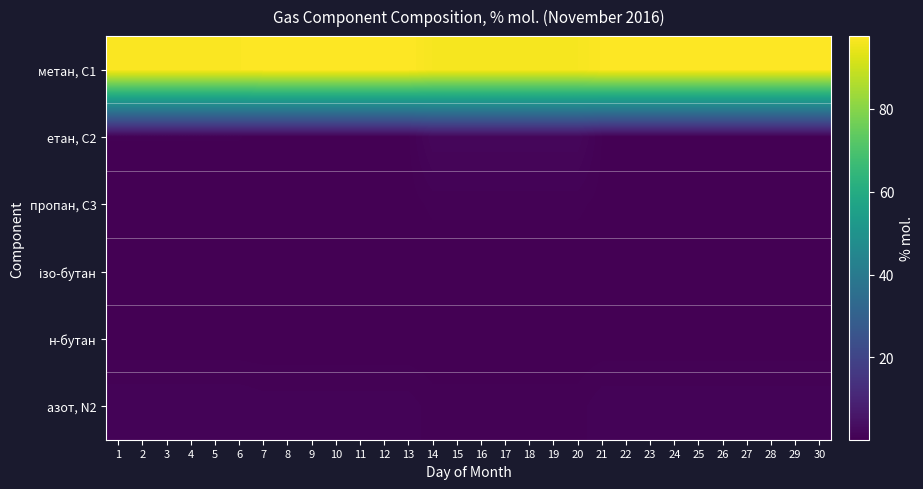

Rank the series at 5 from lowest to highest value.

н-бутан, ізо-бутан, пропан, С3, етан, С2, азот, N2, метан, С1